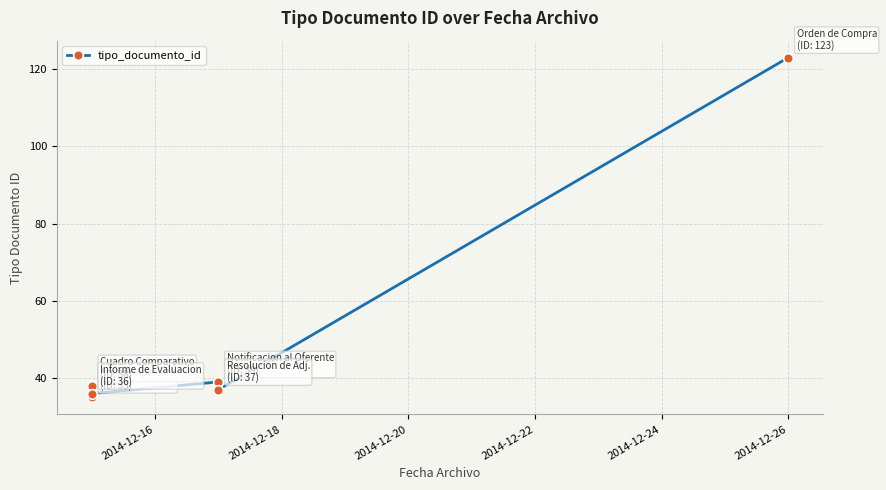

What is the difference between the maximum and minimum values?

88